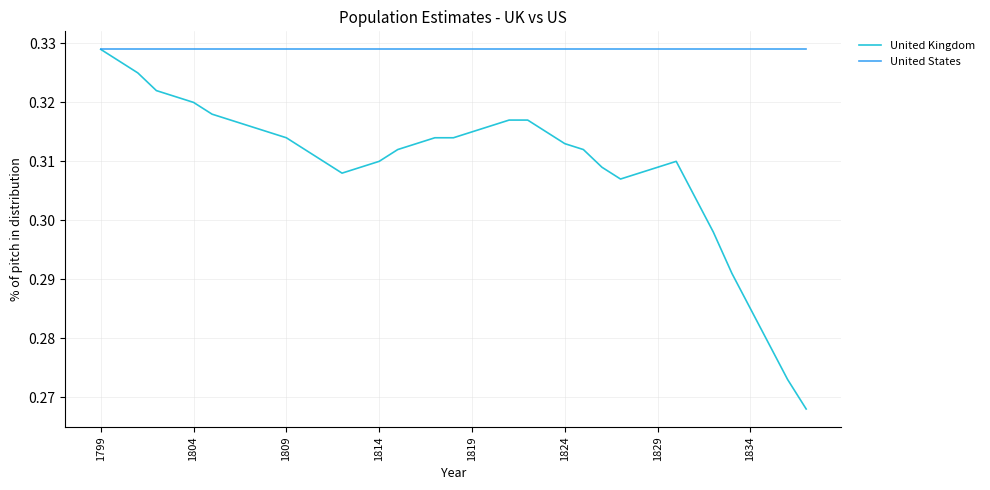

Does the chart display data point markers on the line(s)?

No